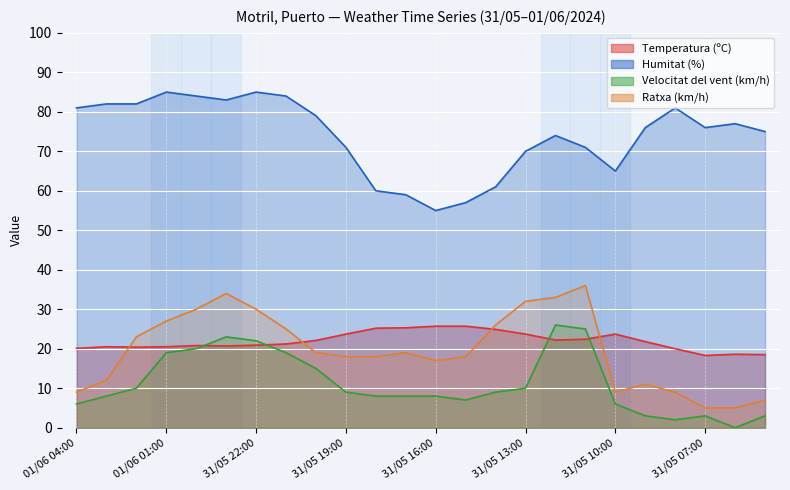

What position from the right is 31/05 15:00?

11